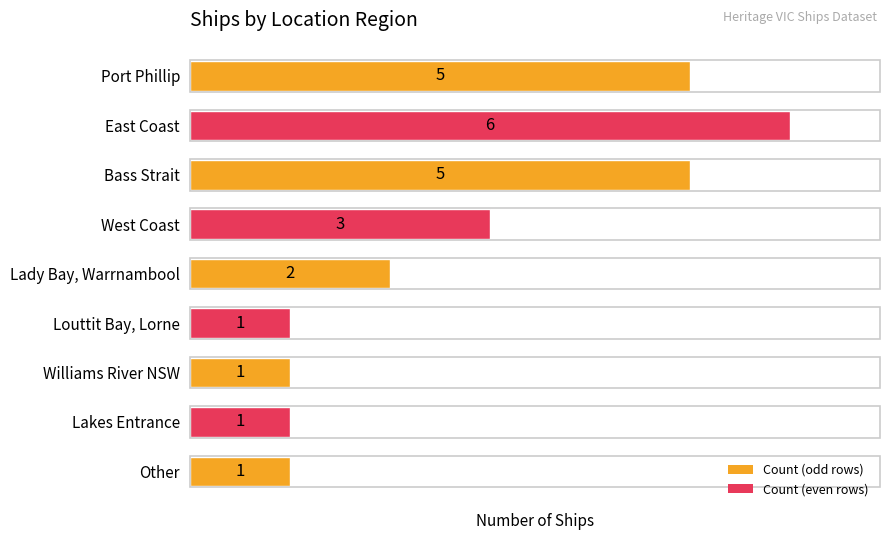

At which category does the chart reach its peak across all series?

East Coast